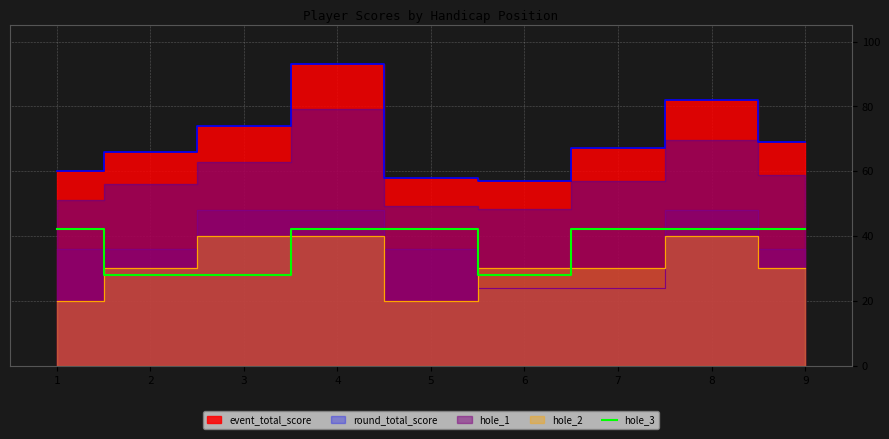

Approximately how many times larger is the value at 7 compared to 1?

1.0